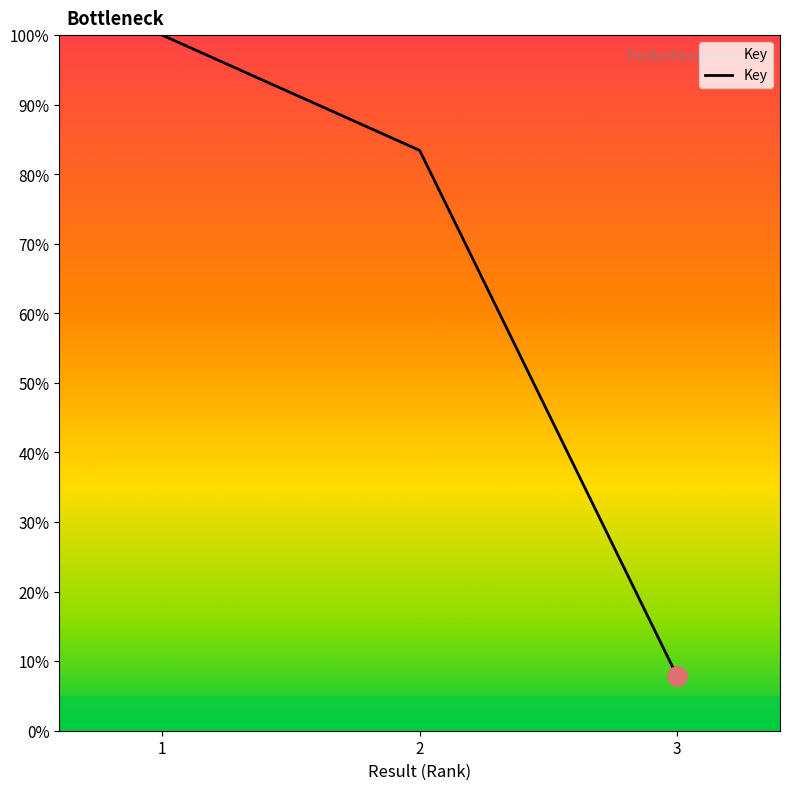

Count the number of values greater than 83.

2